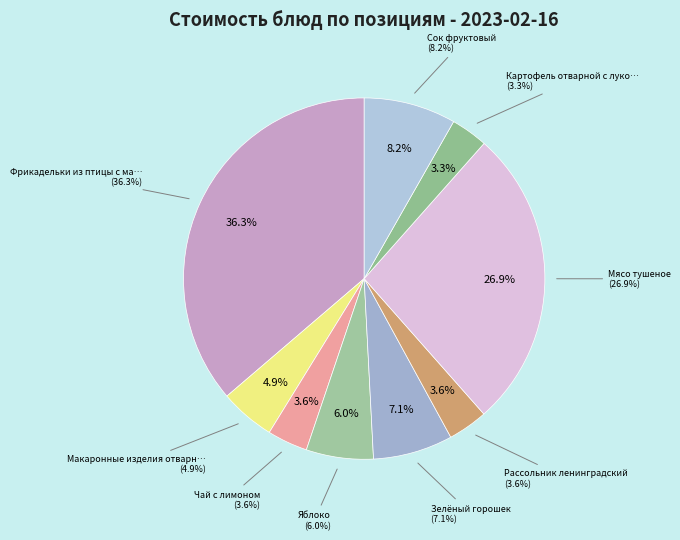

The Мясо тушеное slice represents 14% of the pie. True or false?

False